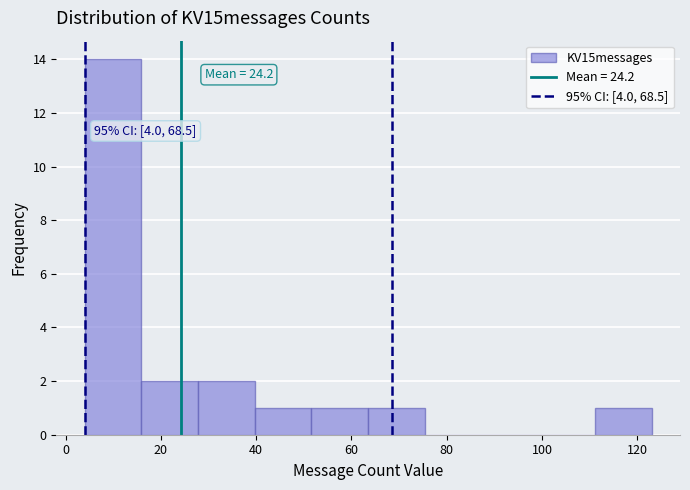

Over which range of the x-axis is the bar tallest?

4 to 16